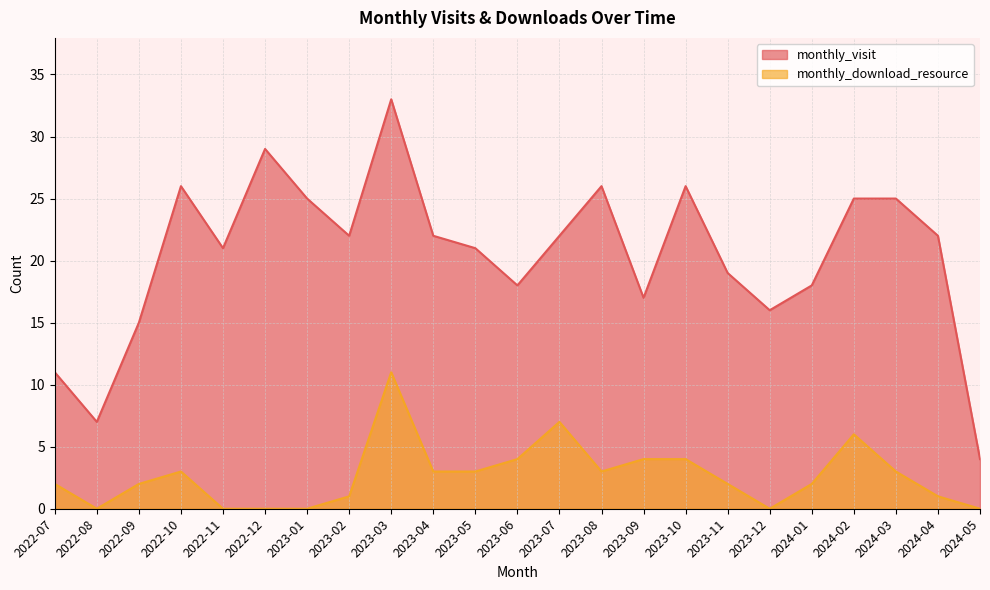

What are all the series names shown in the legend?

monthly_visit, monthly_download_resource